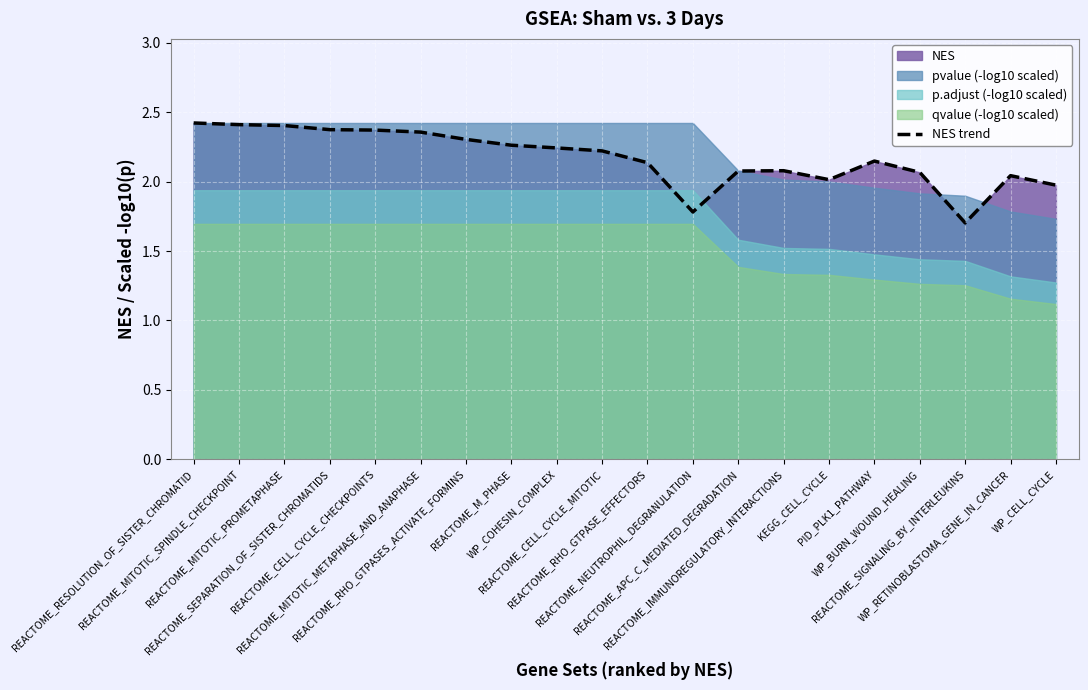

What position from the left is REACTOME_CELL_CYCLE_MITOTIC?

10